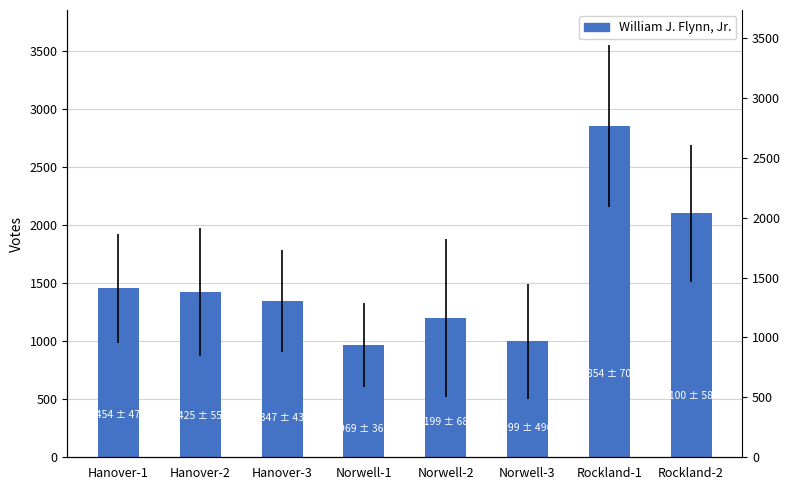

True or false: the data shows 937 at Hanover-2.

False